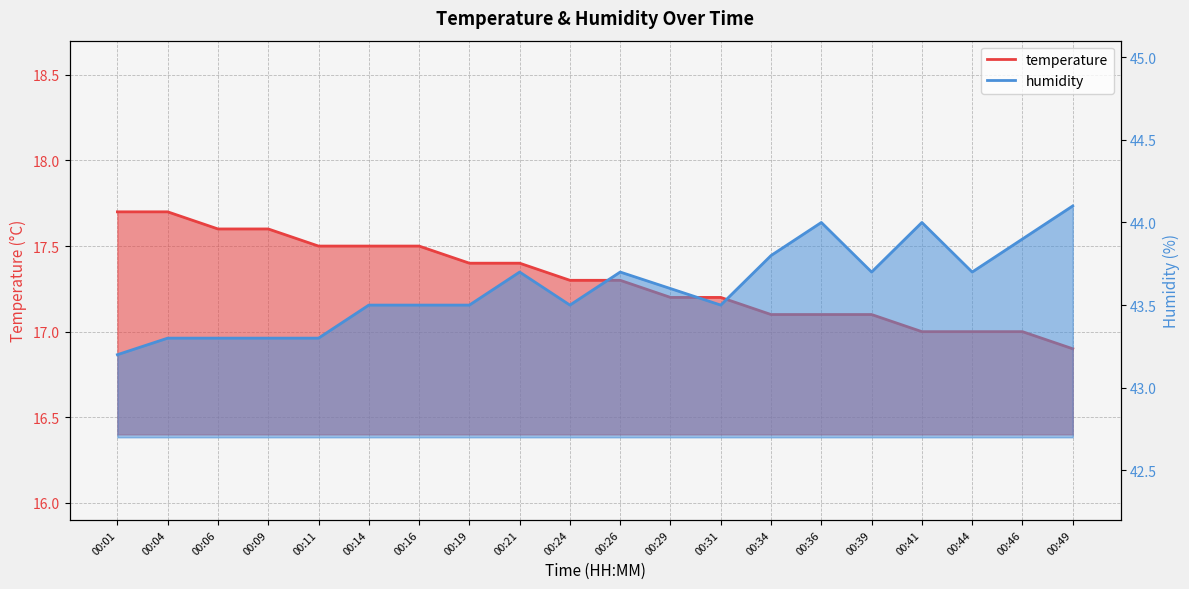

True or false: temperature has a value of 4.6 at 00:36.

False